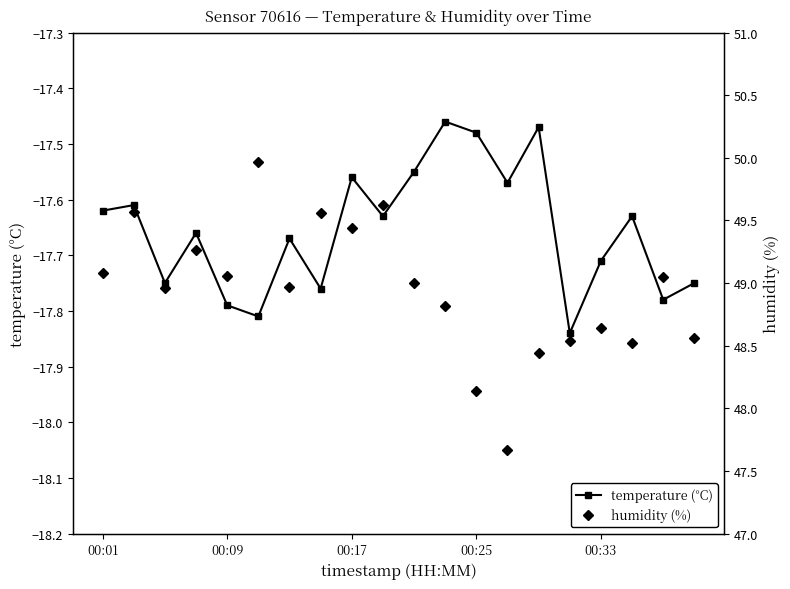

The value of temperature (°C) at 00:09 is -24.6. True or false?

False